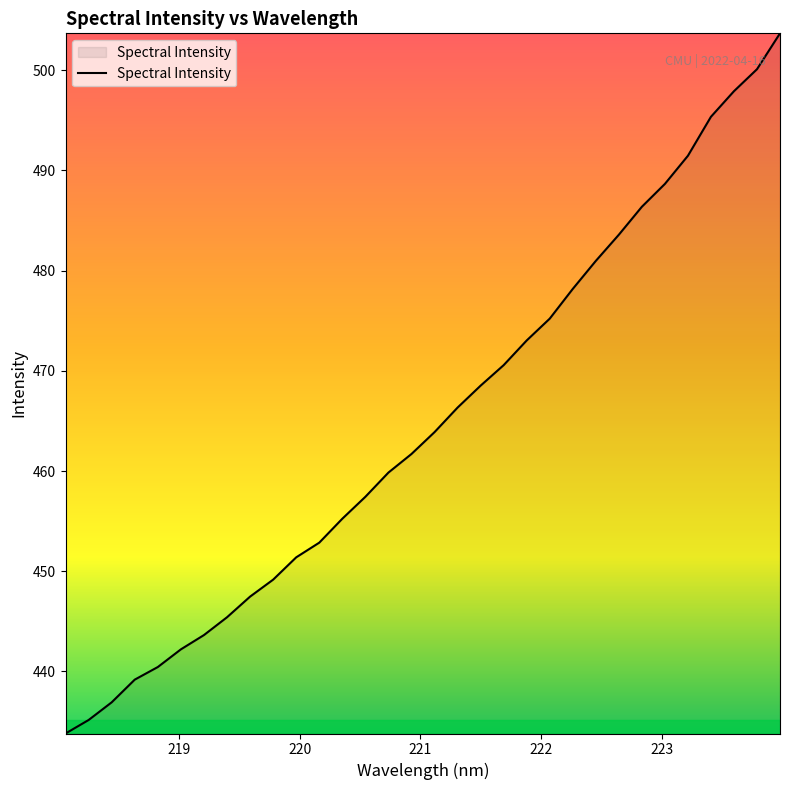

What is the difference between the maximum and minimum values?

69.9